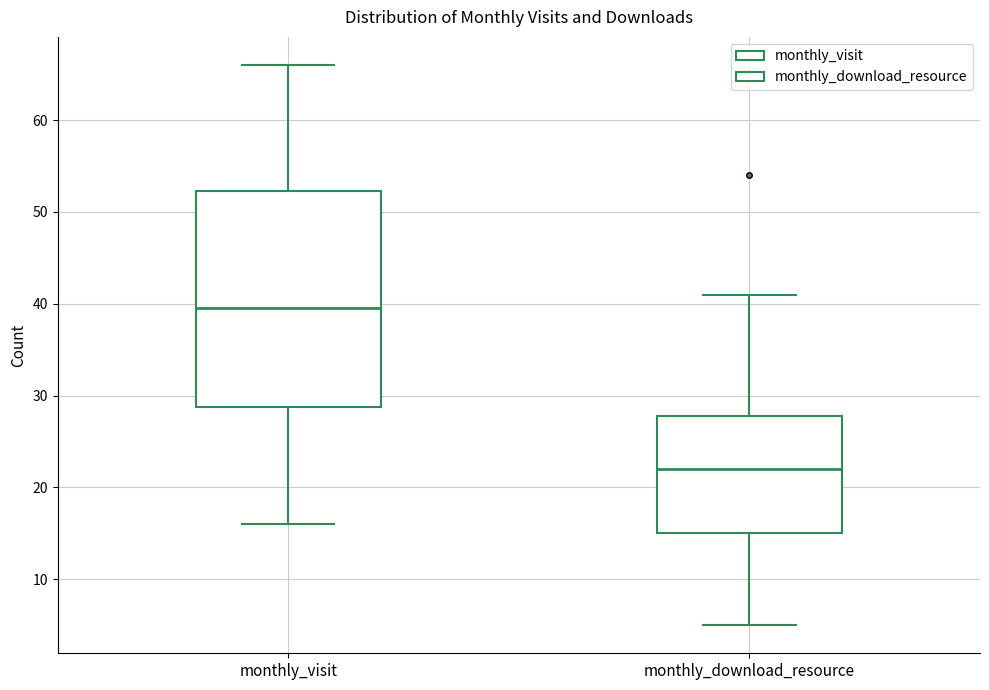

Reading left to right, transcribe this box plot: for each box, give where its median line is, the range the box spans, and where its two whiskers end, as read against the y-axis. The values are not printed on the chart, so give them approximately, as read against the axis.

monthly_visit: median 40, box 29 to 52, whiskers 16 to 66
monthly_download_resource: median 22, box 15 to 28, whiskers 5 to 41